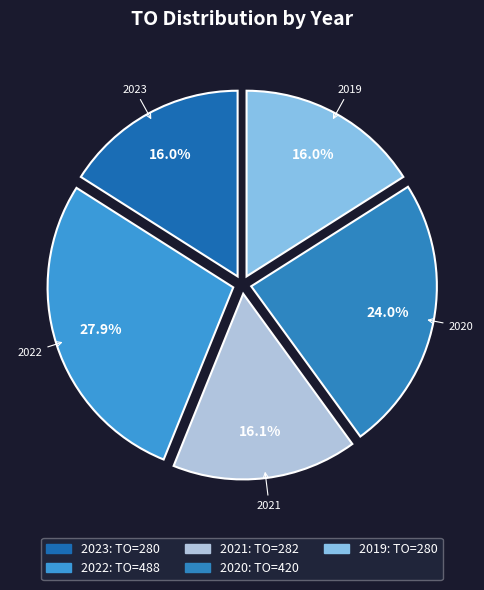

How many segments does this pie chart have?

5